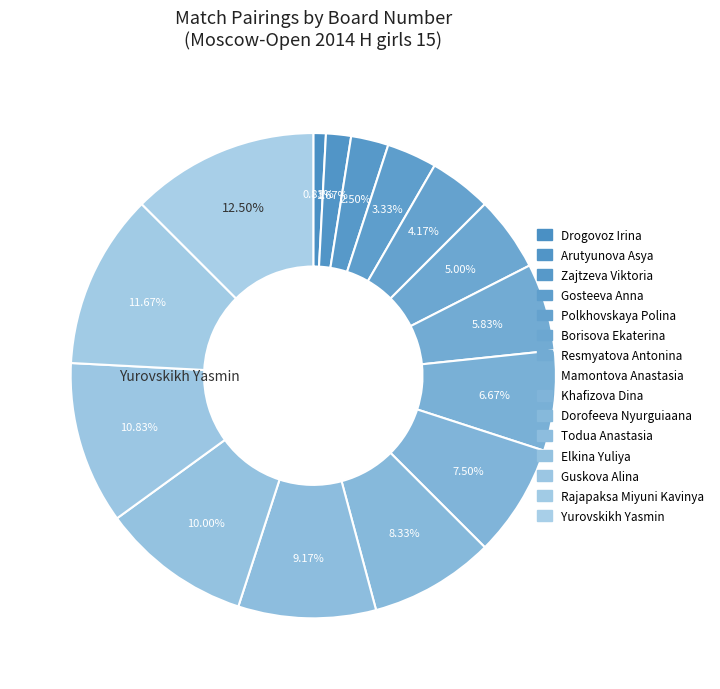

To the nearest percent, what percentage of the pie is Gosteeva Anna?

3%